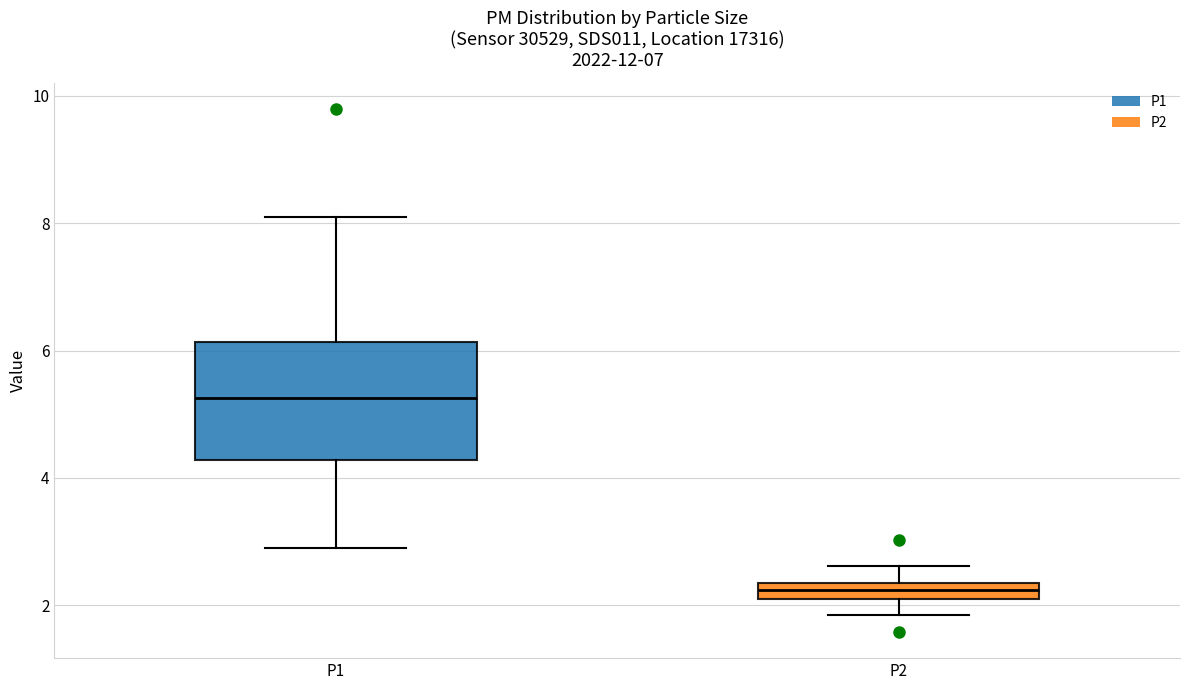

Where is the lower edge of the box for P2 on the y-axis? The values are not printed on the chart, so give them approximately, as read against the axis.

2.0